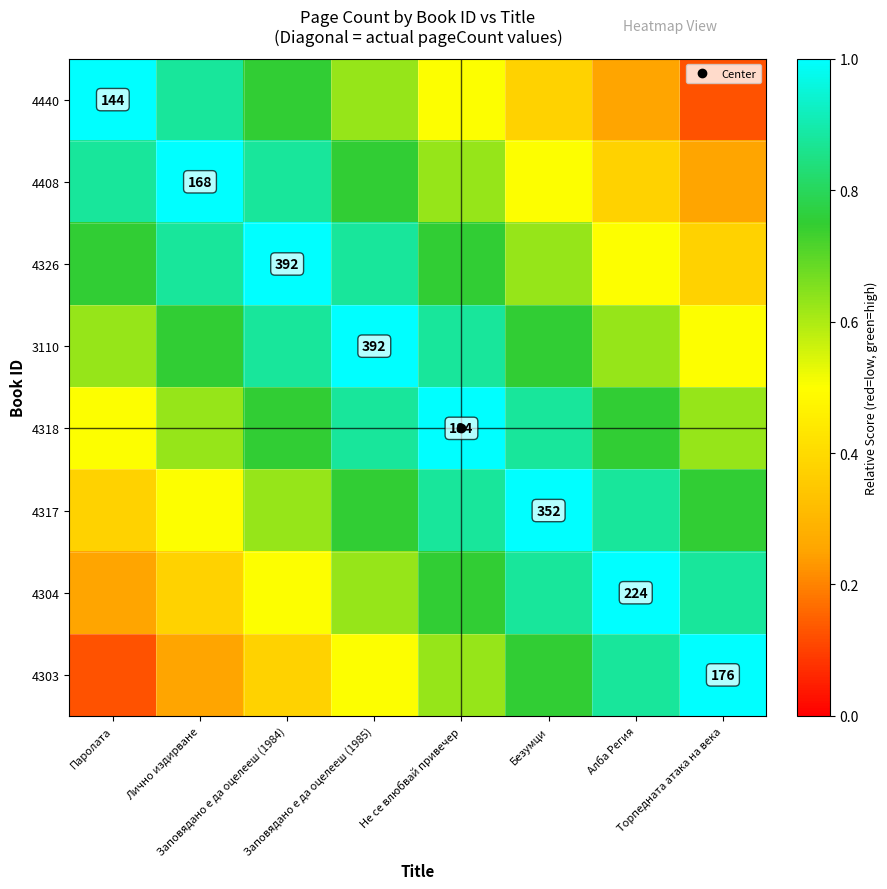

At how many categories does at least one series exceed 0?

8